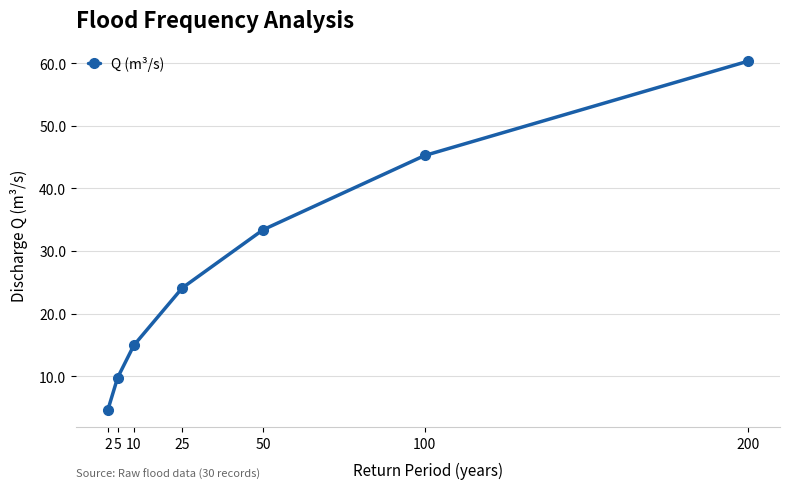

Which category has the lowest value across all series?

2